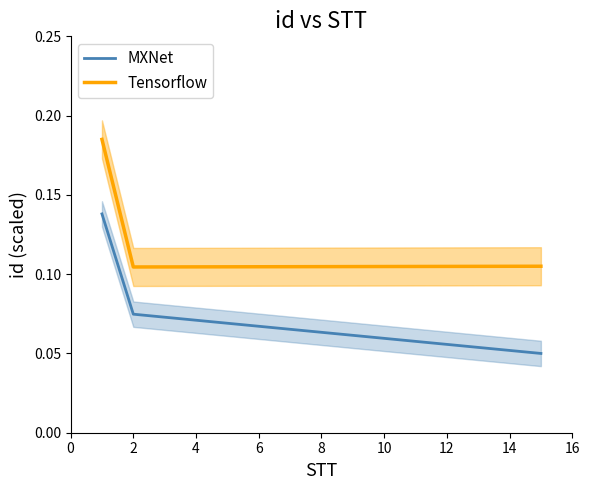

What is the value of the MXNet point at the 5th from the left?

0.1